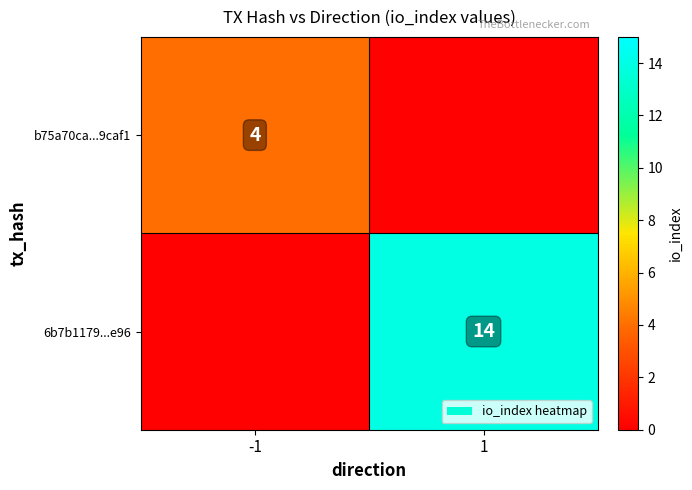

At how many categories does at least one series exceed 12?

1